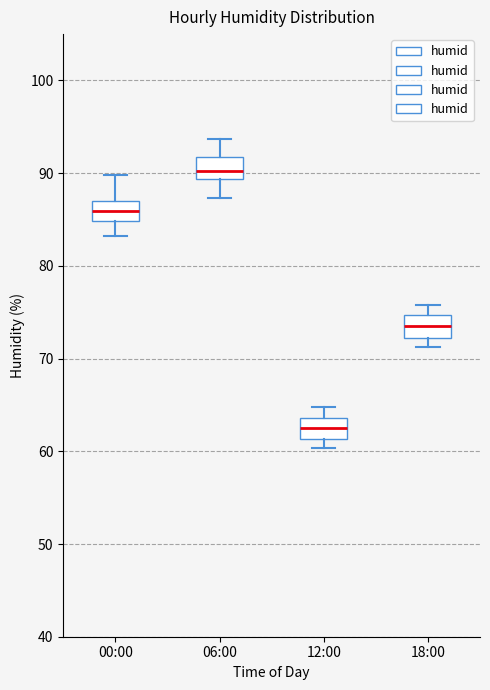

Reading left to right, transcribe this box plot: for each box, give where its median line is, the range the box spans, and where its two whiskers end, as read against the y-axis. The values are not printed on the chart, so give them approximately, as read against the axis.

00:00: median 86, box 85 to 87, whiskers 83 to 90
06:00: median 90, box 89 to 92, whiskers 87 to 94
12:00: median 63, box 61 to 64, whiskers 60 to 65
18:00: median 74, box 72 to 75, whiskers 71 to 76